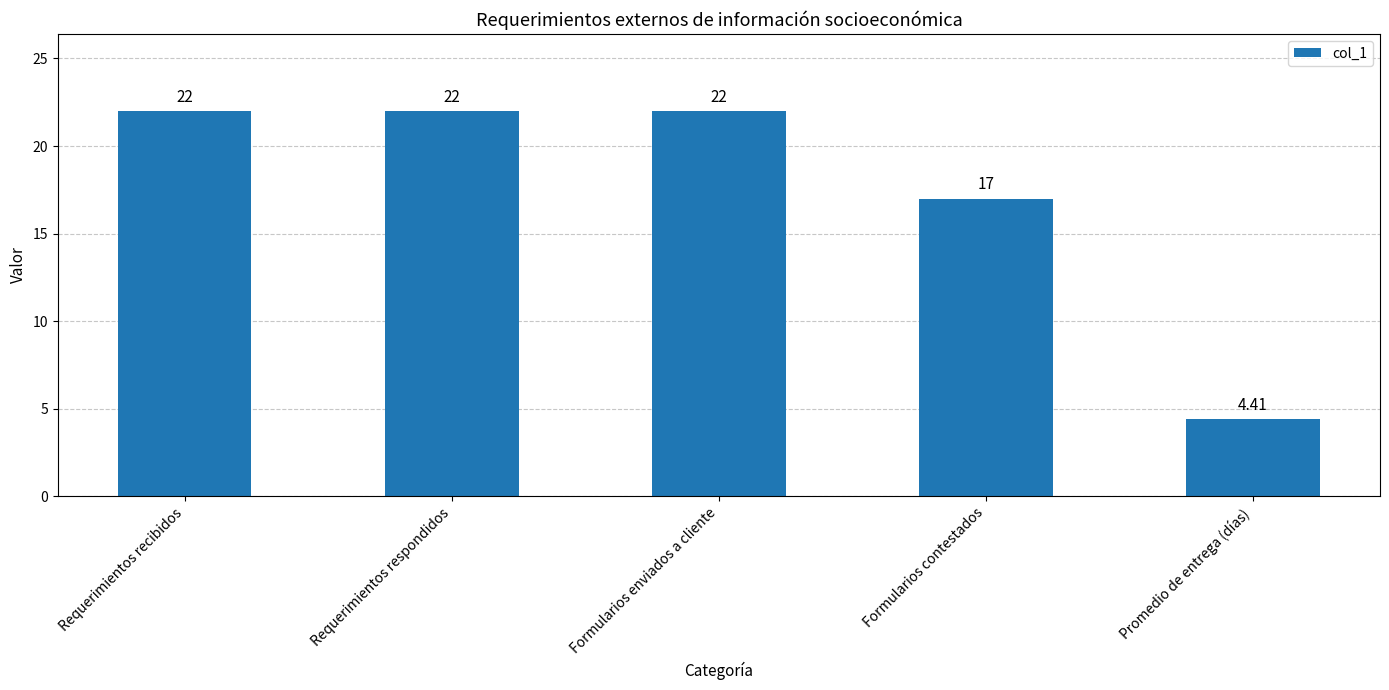

What is the change in value from Requerimientos respondidos to Promedio de entrega (días)?

-17.6